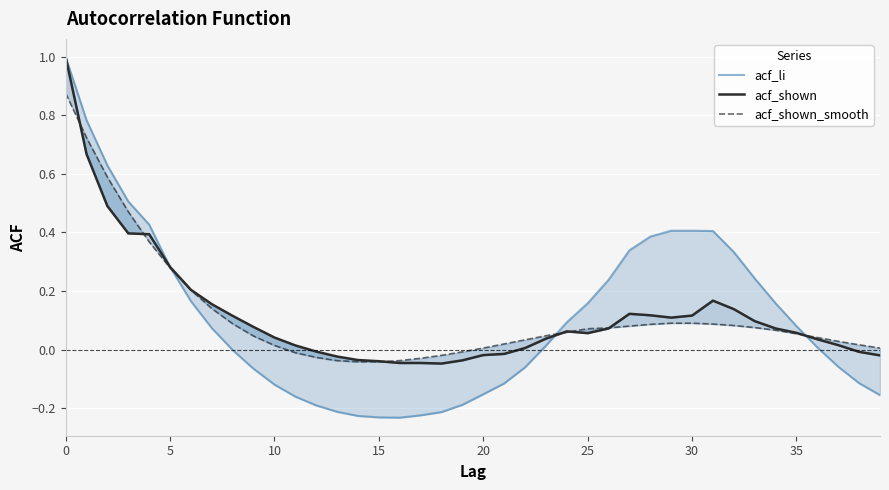

Which series has the largest total across all categories?

acf_shown